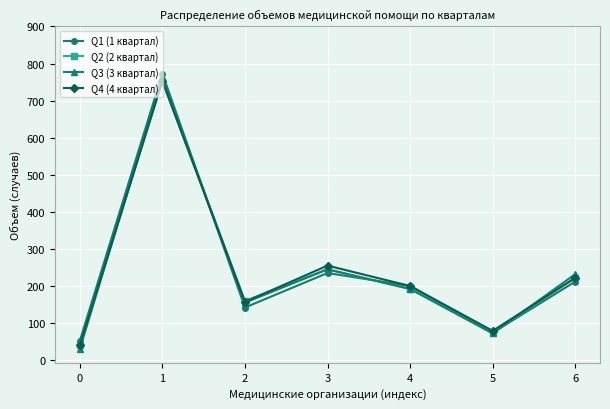

Rank the categories by Q4 (4 квартал) value from highest to lowest.

1, 3, 6, 4, 2, 5, 0